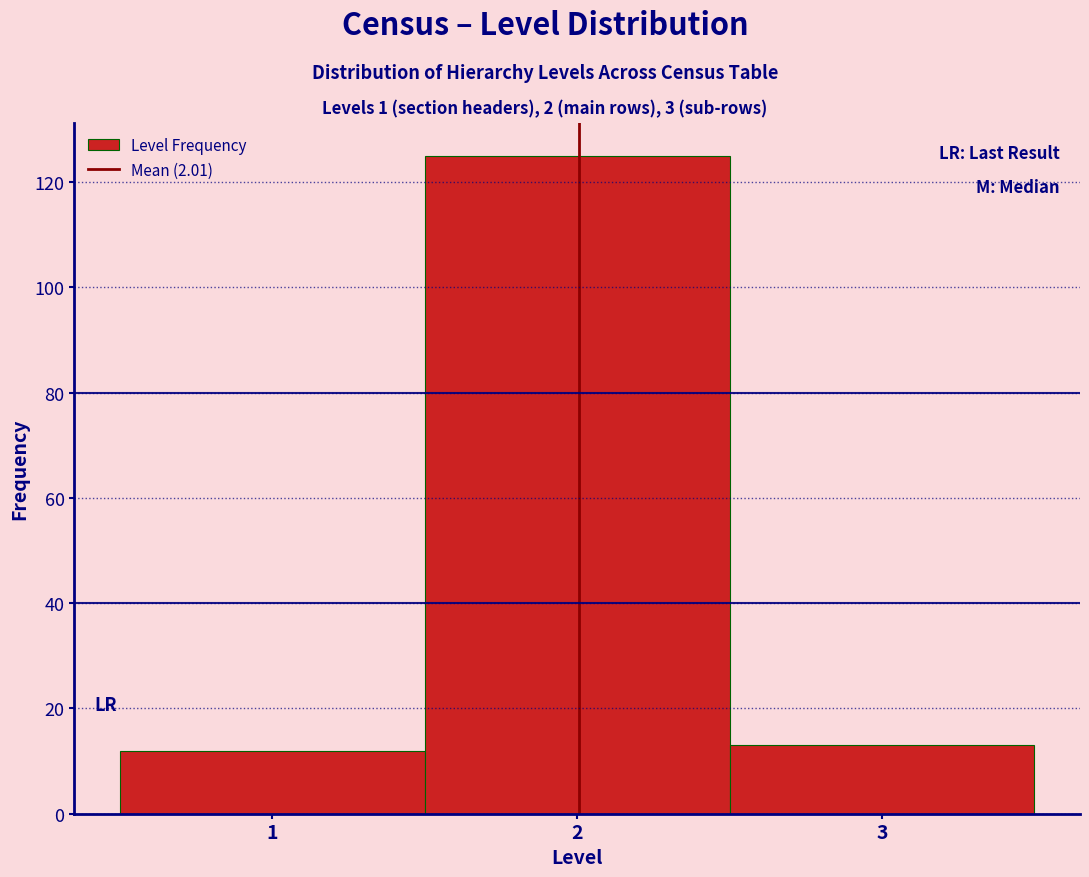

What is the height of the bar covering 0.5 to 1.5 on the x-axis? The values are not printed on the chart, so give them approximately, as read against the axis.

12